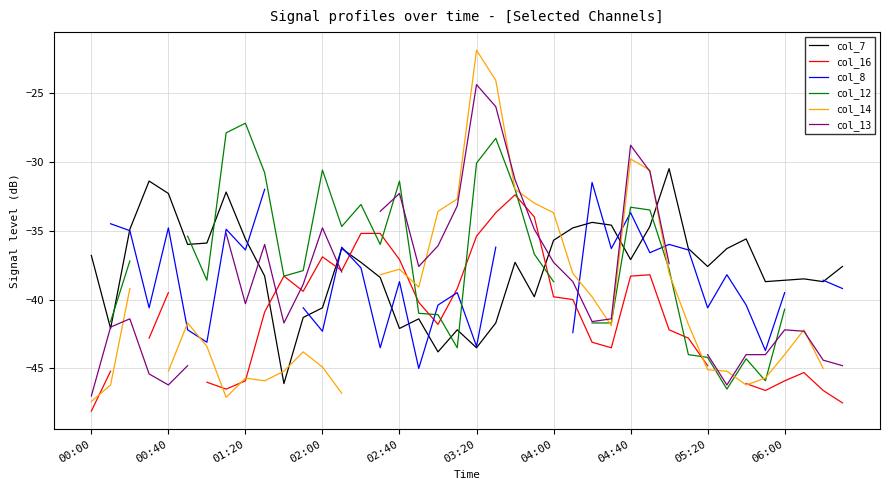

True or false: col_13 has a value of -59.2 at 30.

False